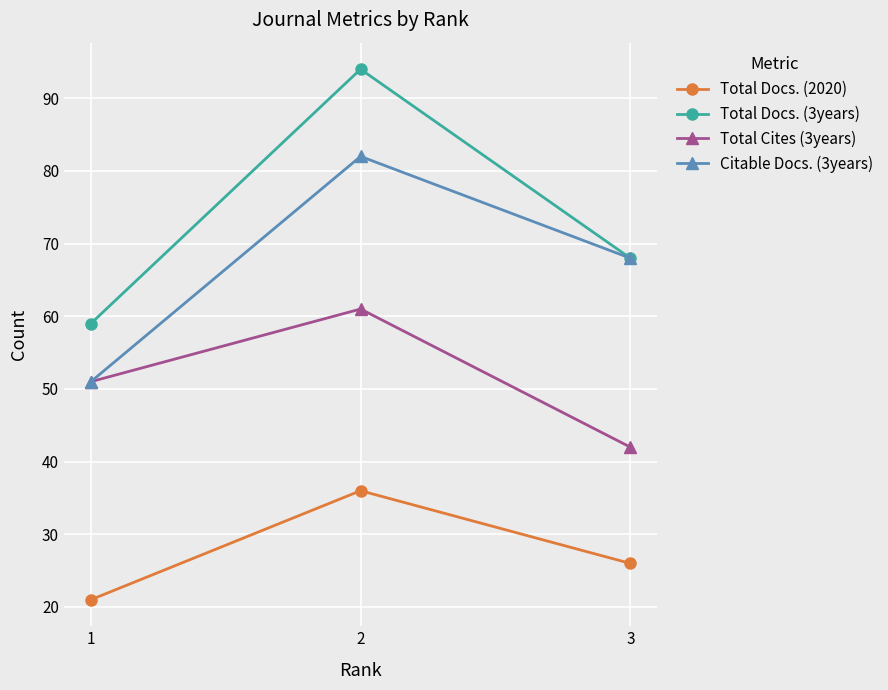

What is the spread (max minus min) of values at 3?

42